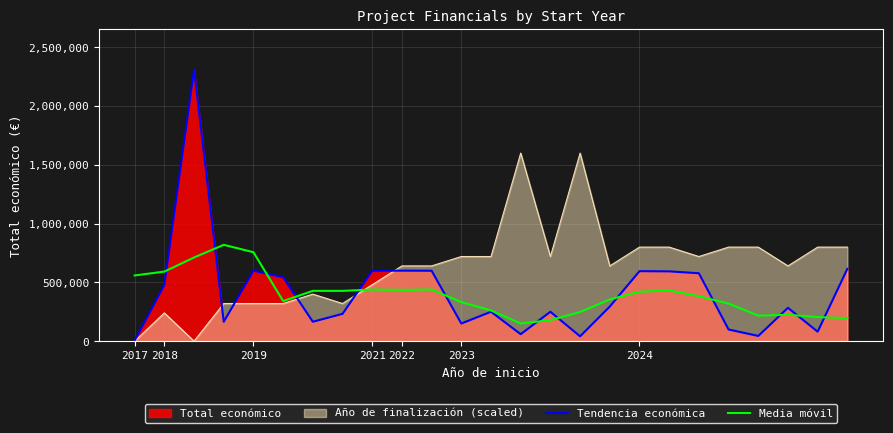

What is the label of the 1st point from the left?

2017